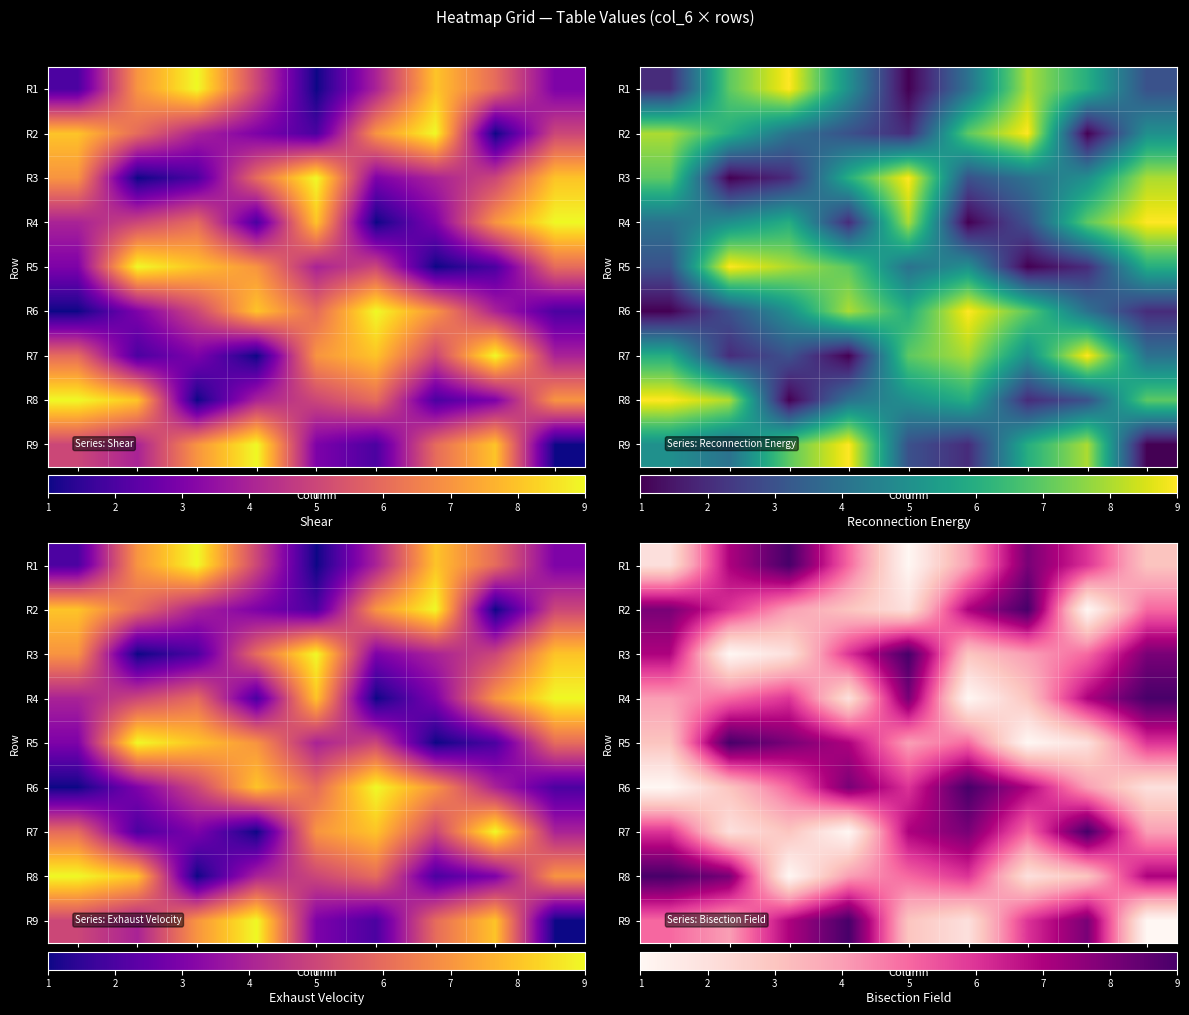

What is the smallest value displayed?

1